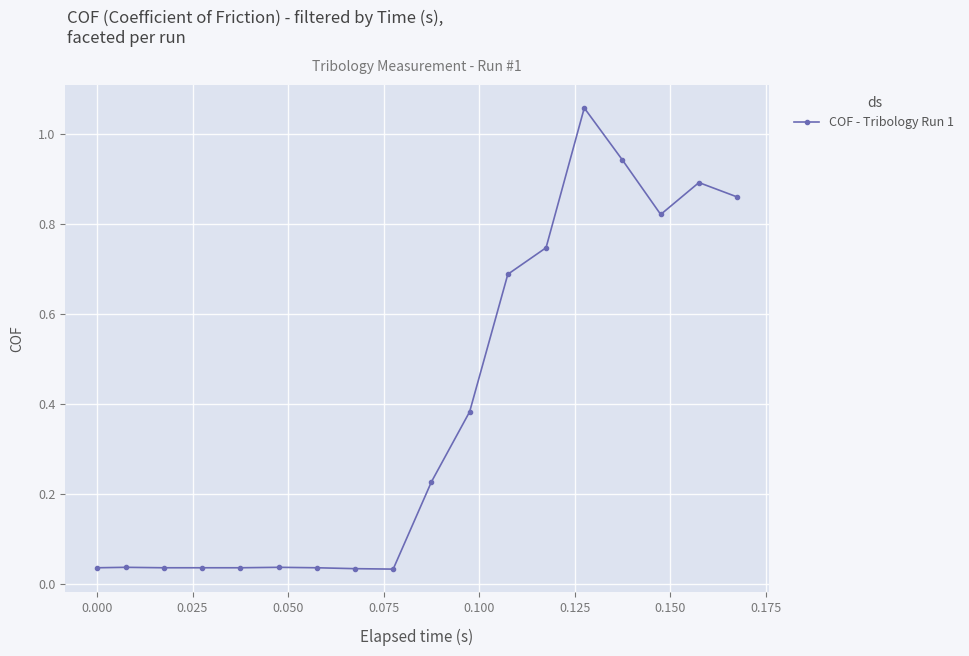

What is the difference between the maximum and minimum values?

1.0